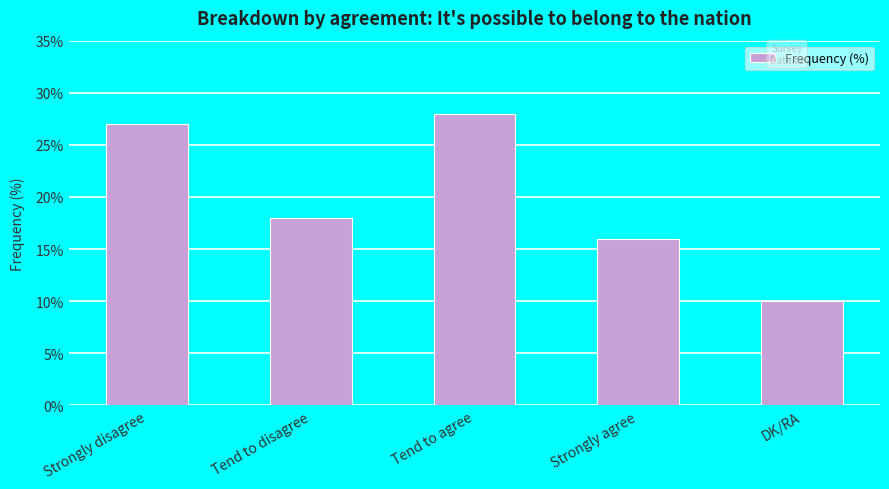

What is the sum of the values at Tend to disagree and Strongly agree?

34